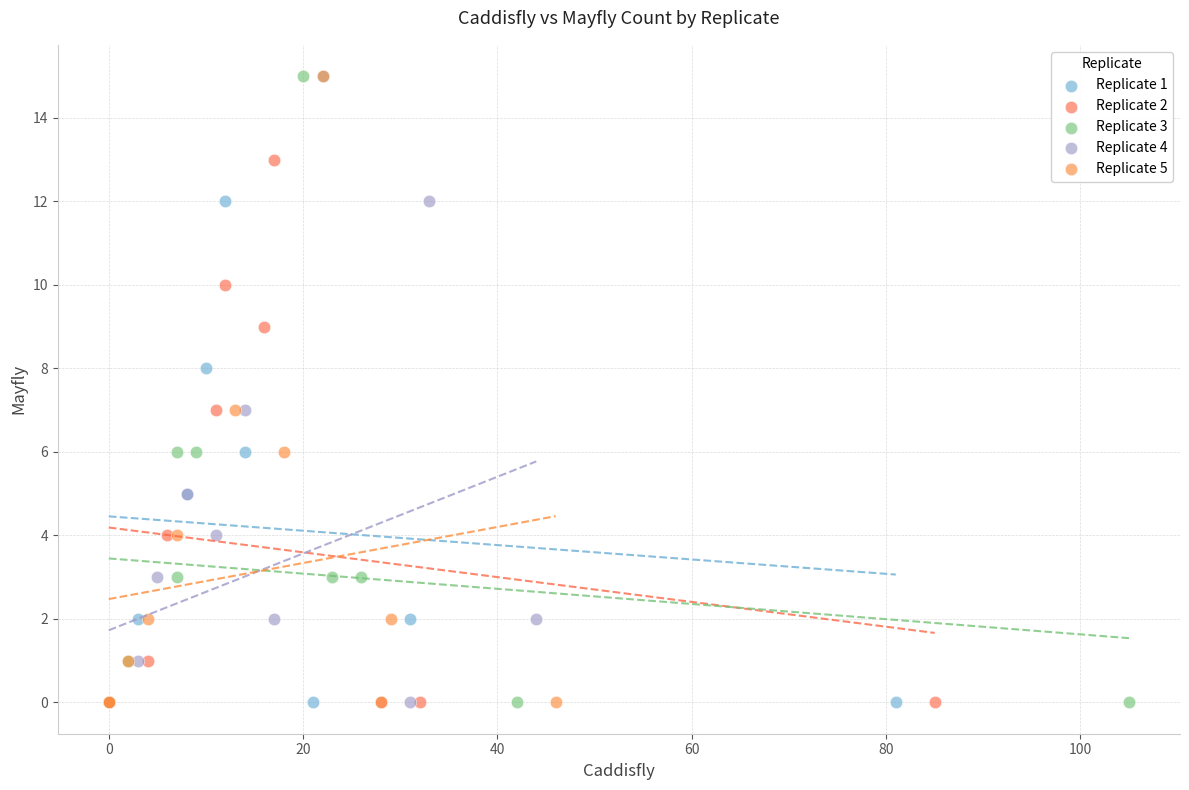

What are all the series names shown in the legend?

Replicate 1, Replicate 2, Replicate 3, Replicate 4, Replicate 5